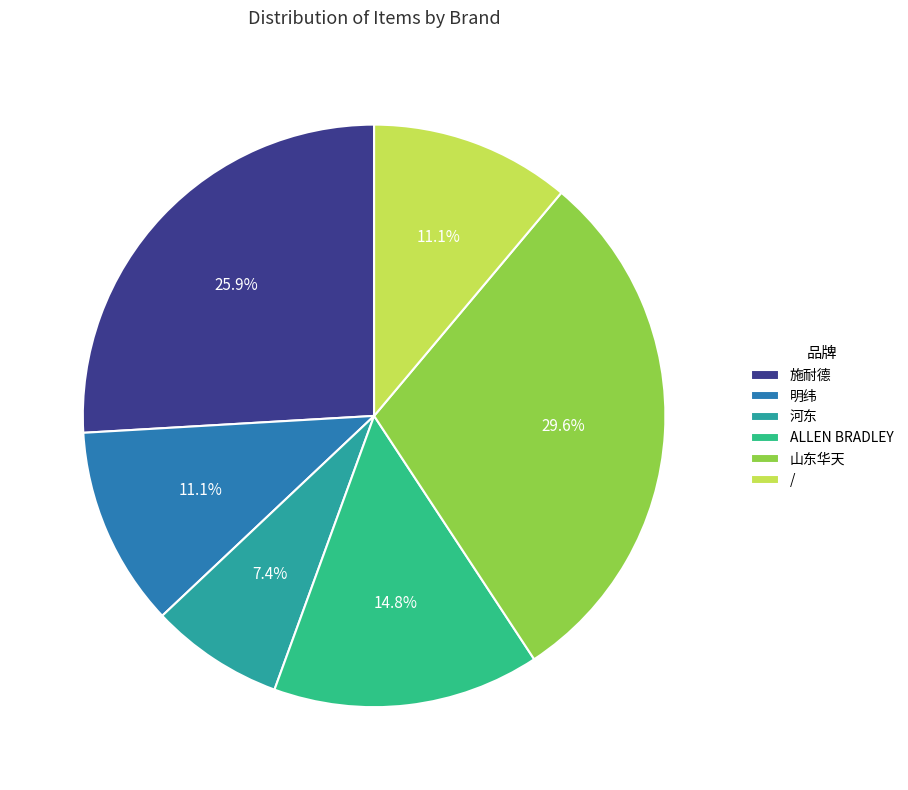

Between 河东 and /, which is larger?

/